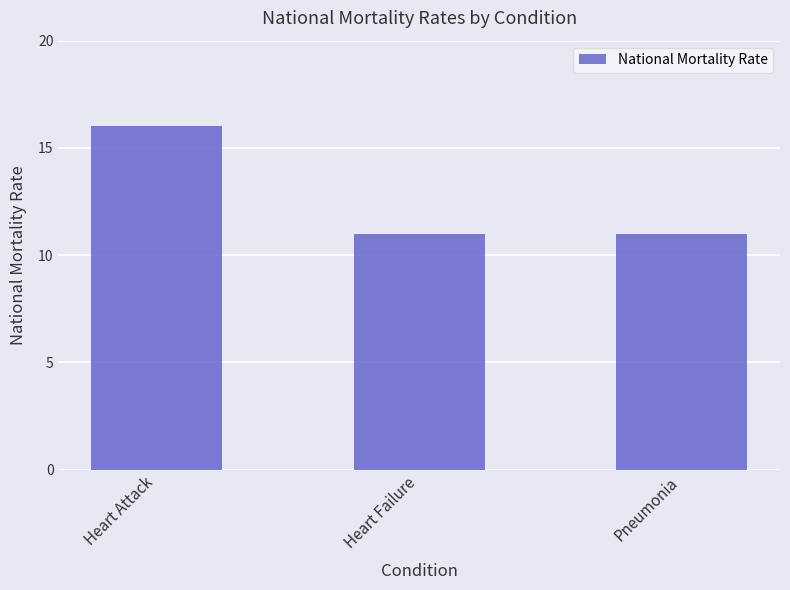

How many series are shown in this chart?

1